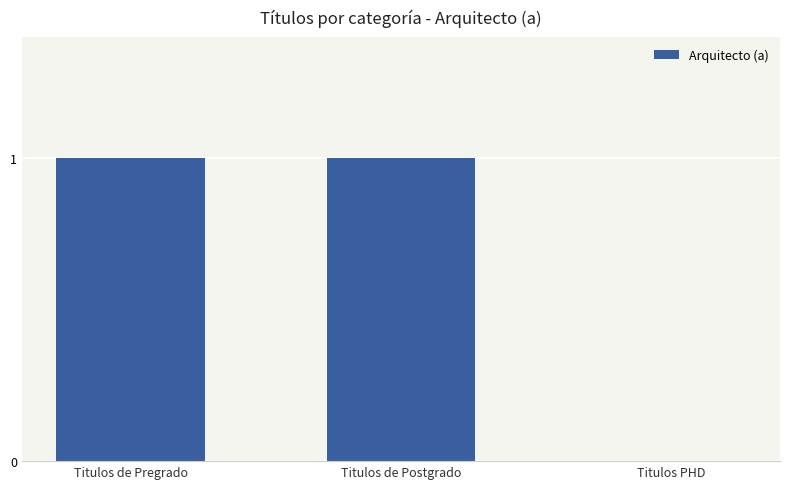

Are the bars horizontal?

No